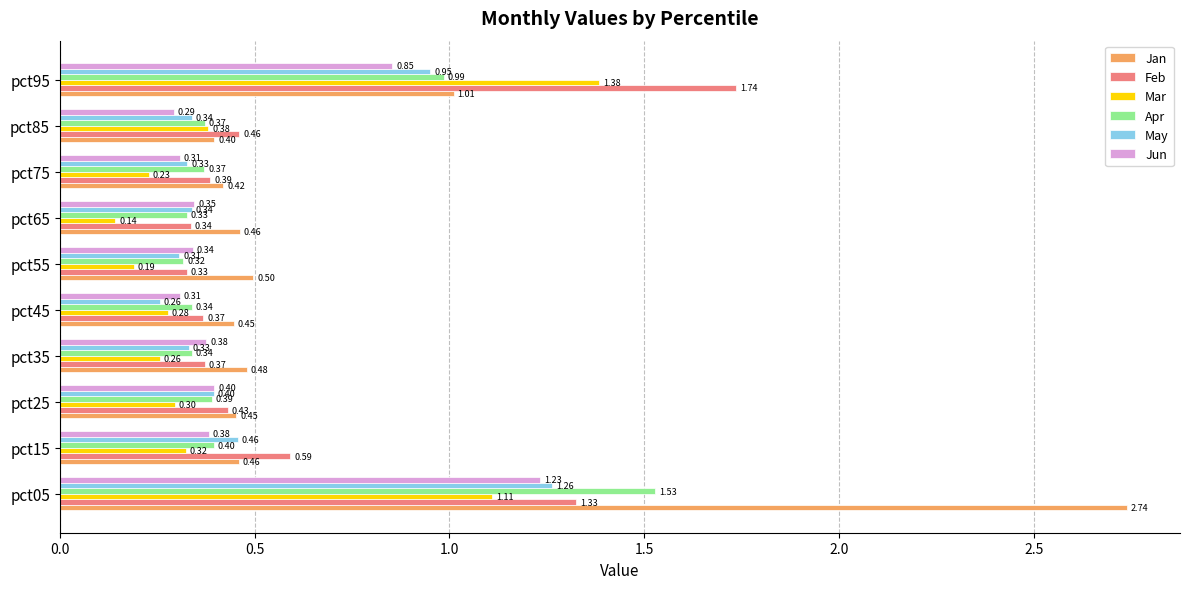

At which category is the sum across all series the highest?

pct05